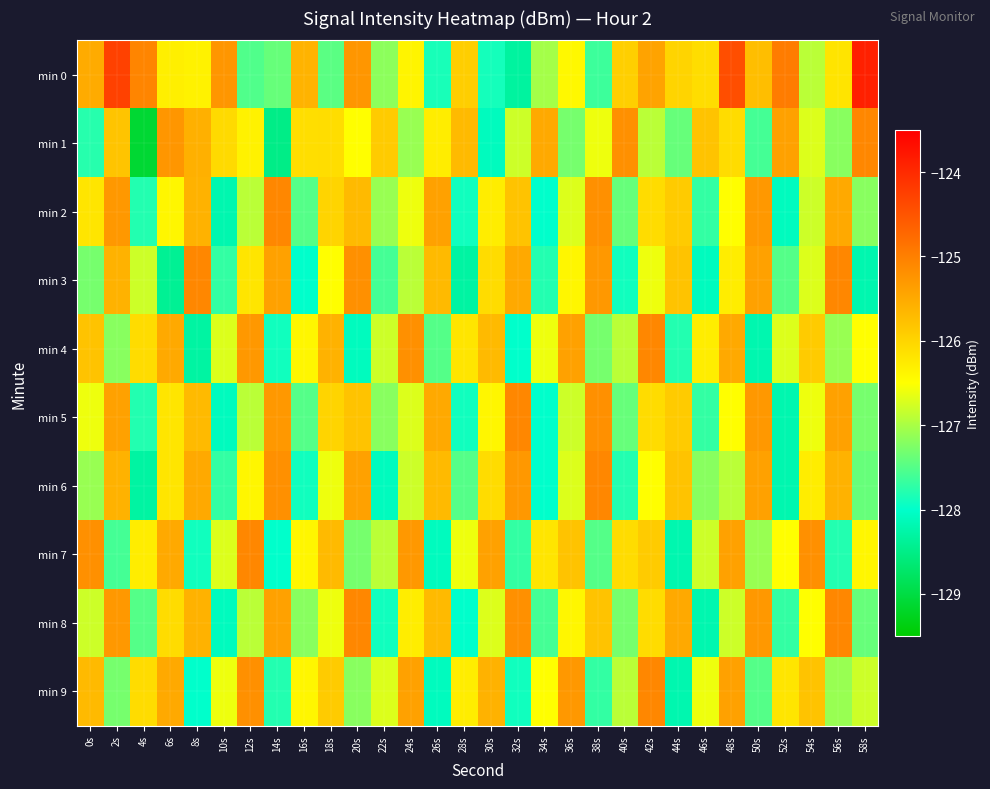

Reading left to right, what are all the values shown in this chart?

min 0: 0s=-125.5	2s=-124.3	4s=-125.1	6s=-126.3	8s=-126.4	10s=-125.3	12s=-127.5	14s=-127.4	16s=-125.6	18s=-127.5	20s=-125.3	22s=-127.2	24s=-126.4	26s=-127.9	28s=-125.9	30s=-127.9	32s=-128.3	34s=-127.0	36s=-126.4	38s=-127.6	40s=-125.9	42s=-125.4	44s=-126.0	46s=-126.1	48s=-124.4	50s=-125.7	52s=-125.0	54s=-126.9	56s=-126.2	58s=-123.9
min 1: 0s=-127.8	2s=-125.8	4s=-129.1	6s=-125.3	8s=-125.6	10s=-126.1	12s=-126.4	14s=-128.5	16s=-126.1	18s=-126.1	20s=-126.5	22s=-125.9	24s=-127.1	26s=-126.3	28s=-125.7	30s=-128.1	32s=-126.8	34s=-125.5	36s=-127.3	38s=-126.6	40s=-125.2	42s=-126.9	44s=-127.4	46s=-125.8	48s=-126.1	50s=-127.6	52s=-125.4	54s=-126.7	56s=-127.2	58s=-125.1
min 2: 0s=-126.2	2s=-125.3	4s=-127.8	6s=-126.4	8s=-125.6	10s=-128.2	12s=-126.9	14s=-125.1	16s=-127.5	18s=-126.0	20s=-125.7	22s=-127.1	24s=-126.6	26s=-125.4	28s=-127.9	30s=-126.3	32s=-125.8	34s=-128.0	36s=-126.7	38s=-125.2	40s=-127.4	42s=-126.1	44s=-125.9	46s=-127.7	48s=-126.5	50s=-125.3	52s=-128.1	54s=-126.8	56s=-125.5	58s=-127.2
min 3: 0s=-127.3	2s=-125.6	4s=-126.8	6s=-128.4	8s=-125.1	10s=-127.7	12s=-126.2	14s=-125.4	16s=-128.0	18s=-126.5	20s=-125.2	22s=-127.6	24s=-126.9	26s=-125.7	28s=-128.3	30s=-126.1	32s=-125.5	34s=-127.8	36s=-126.4	38s=-125.3	40s=-127.9	42s=-126.6	44s=-125.8	46s=-128.1	48s=-126.3	50s=-125.4	52s=-127.5	54s=-126.7	56s=-125.1	58s=-128.2
min 4: 0s=-125.8	2s=-127.2	4s=-126.1	6s=-125.5	8s=-128.3	10s=-126.7	12s=-125.3	14s=-127.9	16s=-126.4	18s=-125.6	20s=-128.1	22s=-126.8	24s=-125.2	26s=-127.5	28s=-126.2	30s=-125.7	32s=-128.0	34s=-126.6	36s=-125.4	38s=-127.3	40s=-126.9	42s=-125.1	44s=-127.8	46s=-126.3	48s=-125.5	50s=-128.2	52s=-126.7	54s=-125.9	56s=-127.1	58s=-126.5
min 5: 0s=-126.6	2s=-125.4	4s=-127.8	6s=-126.2	8s=-125.7	10s=-128.1	12s=-126.9	14s=-125.3	16s=-127.5	18s=-126.0	20s=-125.8	22s=-127.2	24s=-126.7	26s=-125.5	28s=-127.9	30s=-126.4	32s=-125.1	34s=-128.0	36s=-126.8	38s=-125.2	40s=-127.4	42s=-126.1	44s=-125.9	46s=-127.7	48s=-126.5	50s=-125.3	52s=-128.2	54s=-126.6	56s=-125.4	58s=-127.3
min 6: 0s=-127.1	2s=-125.6	4s=-128.3	6s=-126.2	8s=-125.5	10s=-127.7	12s=-126.4	14s=-125.2	16s=-127.9	18s=-126.6	20s=-125.4	22s=-128.1	24s=-126.8	26s=-125.7	28s=-127.5	30s=-126.1	32s=-125.3	34s=-128.0	36s=-126.7	38s=-125.1	40s=-127.8	42s=-126.5	44s=-125.8	46s=-127.2	48s=-126.9	50s=-125.4	52s=-128.2	54s=-126.3	56s=-125.6	58s=-127.4
min 7: 0s=-125.2	2s=-127.6	4s=-126.3	6s=-125.5	8s=-127.9	10s=-126.7	12s=-125.1	14s=-128.0	16s=-126.4	18s=-125.7	20s=-127.3	22s=-126.9	24s=-125.3	26s=-128.1	28s=-126.6	30s=-125.4	32s=-127.7	34s=-126.2	36s=-125.8	38s=-127.5	40s=-126.1	42s=-125.9	44s=-128.2	46s=-126.8	48s=-125.4	50s=-127.1	52s=-126.5	54s=-125.2	56s=-127.8	58s=-126.4
min 8: 0s=-126.8	2s=-125.3	4s=-127.5	6s=-126.1	8s=-125.6	10s=-128.1	12s=-126.9	14s=-125.4	16s=-127.2	18s=-126.6	20s=-125.1	22s=-127.9	24s=-126.3	26s=-125.7	28s=-128.0	30s=-126.7	32s=-125.2	34s=-127.6	36s=-126.4	38s=-125.8	40s=-127.3	42s=-126.1	44s=-125.5	46s=-128.2	48s=-126.8	50s=-125.3	52s=-127.7	54s=-126.5	56s=-125.1	58s=-127.4
min 9: 0s=-125.7	2s=-127.3	4s=-126.1	6s=-125.5	8s=-128.0	10s=-126.6	12s=-125.2	14s=-127.8	16s=-126.4	18s=-125.9	20s=-127.2	22s=-126.7	24s=-125.4	26s=-128.1	28s=-126.3	30s=-125.6	32s=-127.9	34s=-126.5	36s=-125.3	38s=-127.7	40s=-126.9	42s=-125.1	44s=-128.2	46s=-126.6	48s=-125.4	50s=-127.5	52s=-126.2	54s=-125.8	56s=-127.1	58s=-126.8